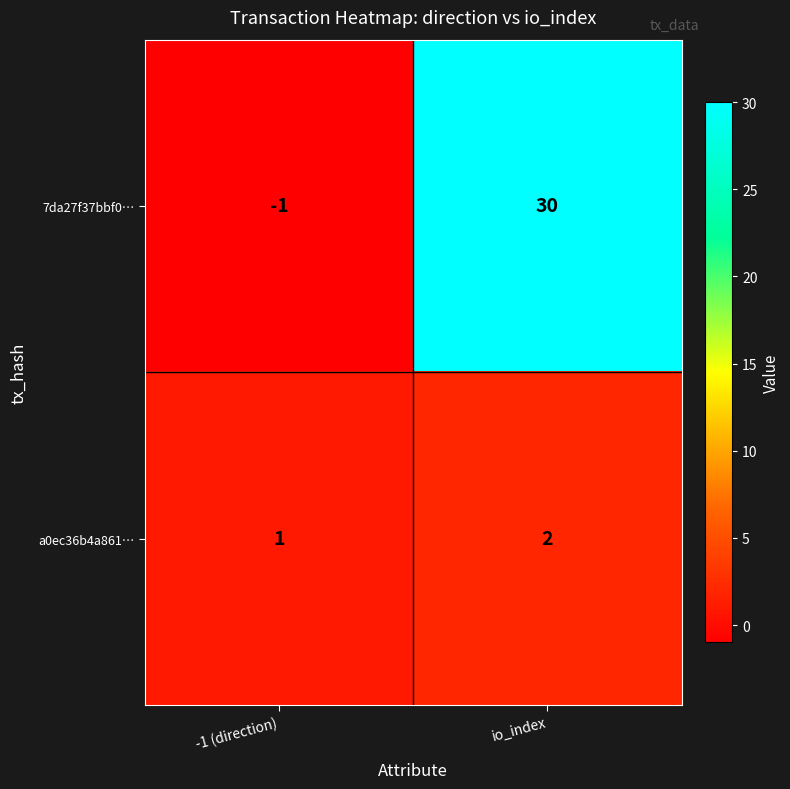

Is it true that 7da27f37bbf0… equals -1 at -1 (direction)?

True